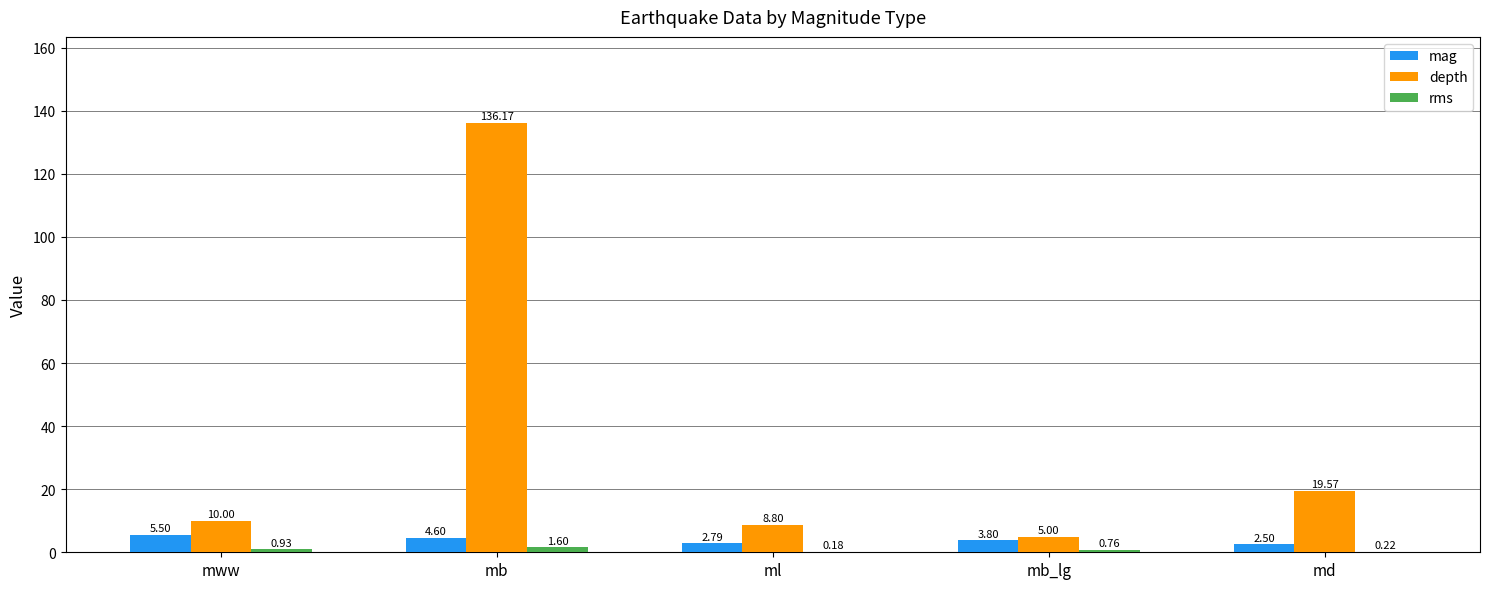

How many values in the mag series exceed 3?

3